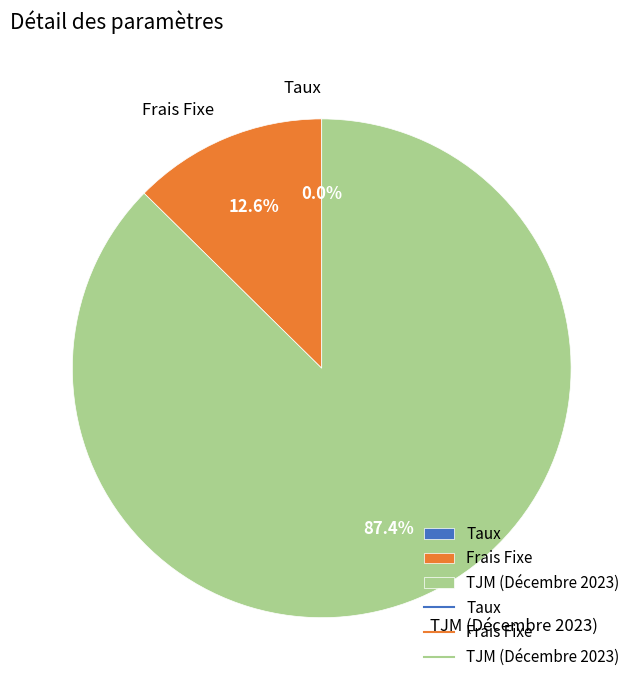

To the nearest percent, what is the average slice percentage?

33%